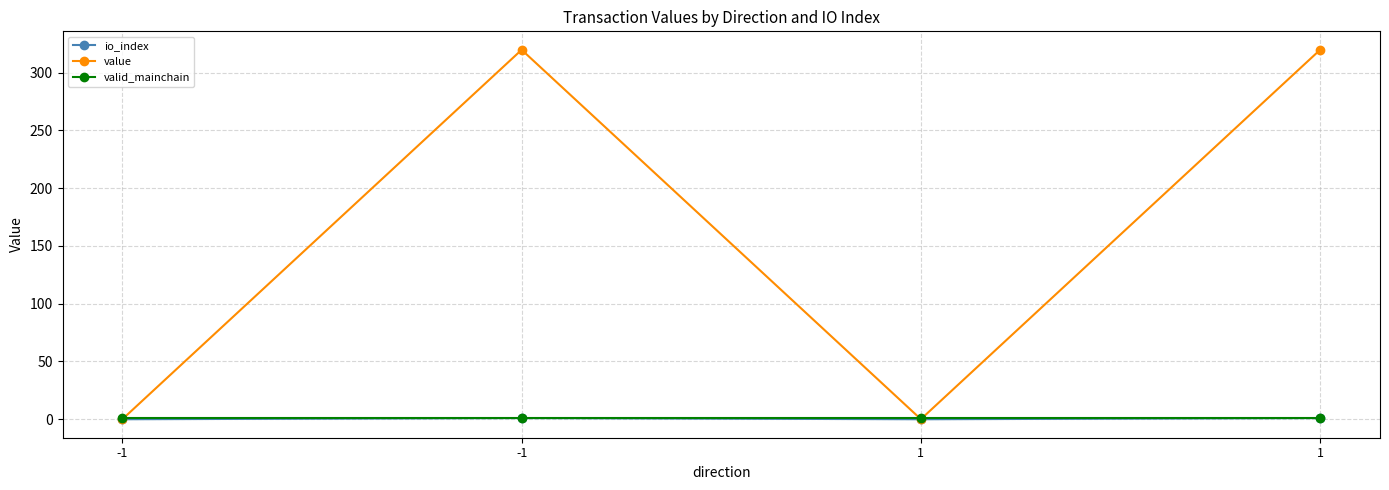

Which series has the largest total across all categories?

value